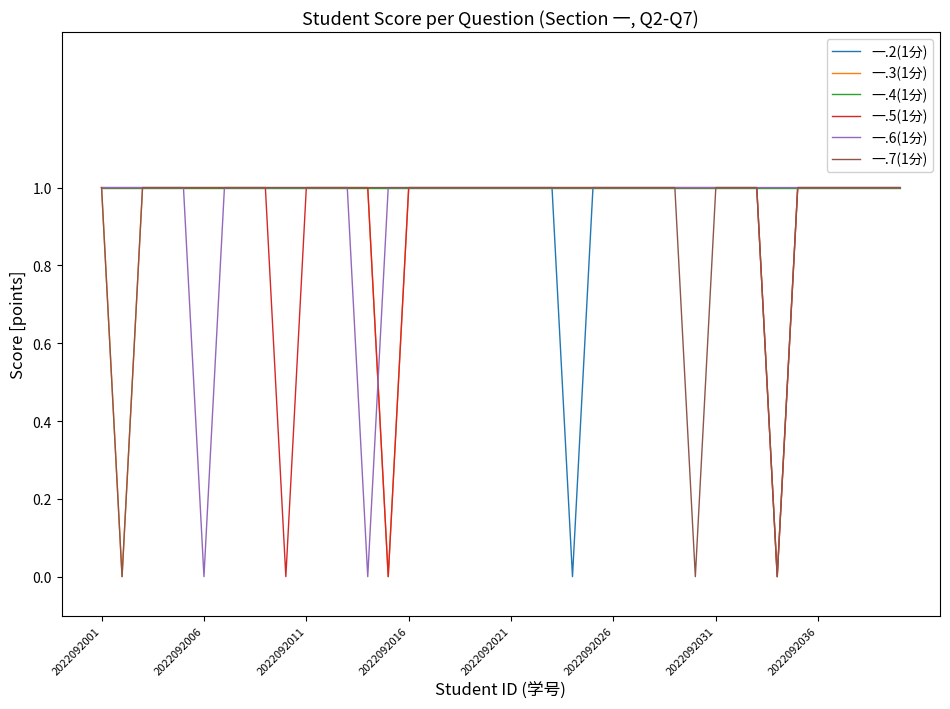

Rank the series by their maximum value, from lowest to highest.

一.2(1分), 一.3(1分), 一.4(1分), 一.5(1分), 一.6(1分), 一.7(1分)